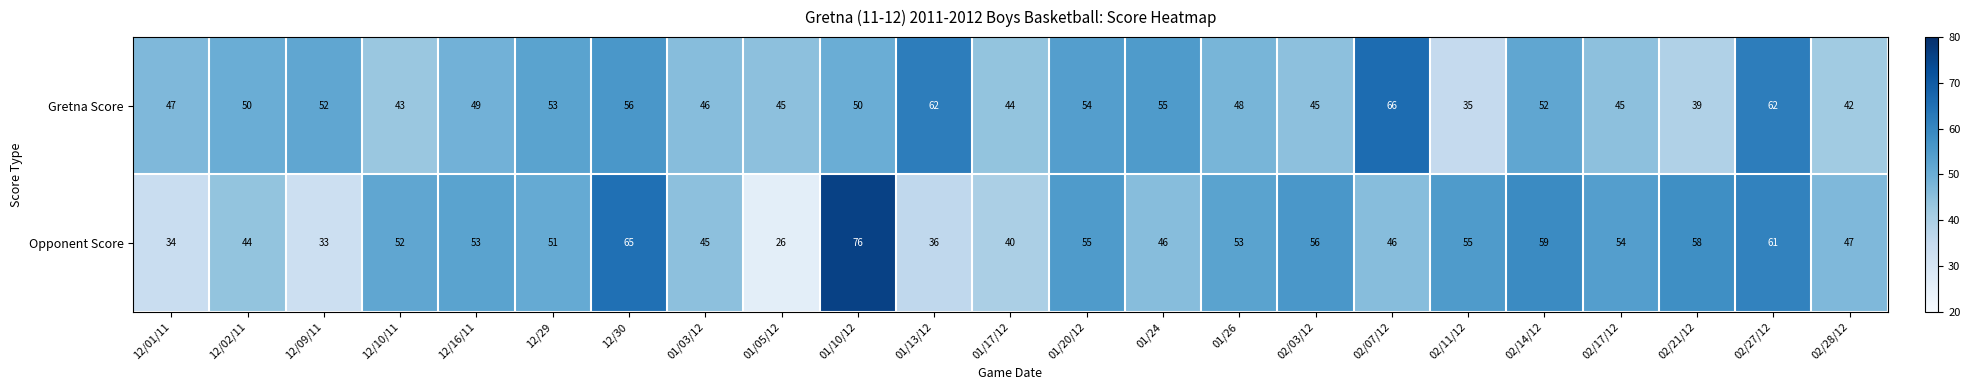

What is the sum of all Opponent Score values?

1145